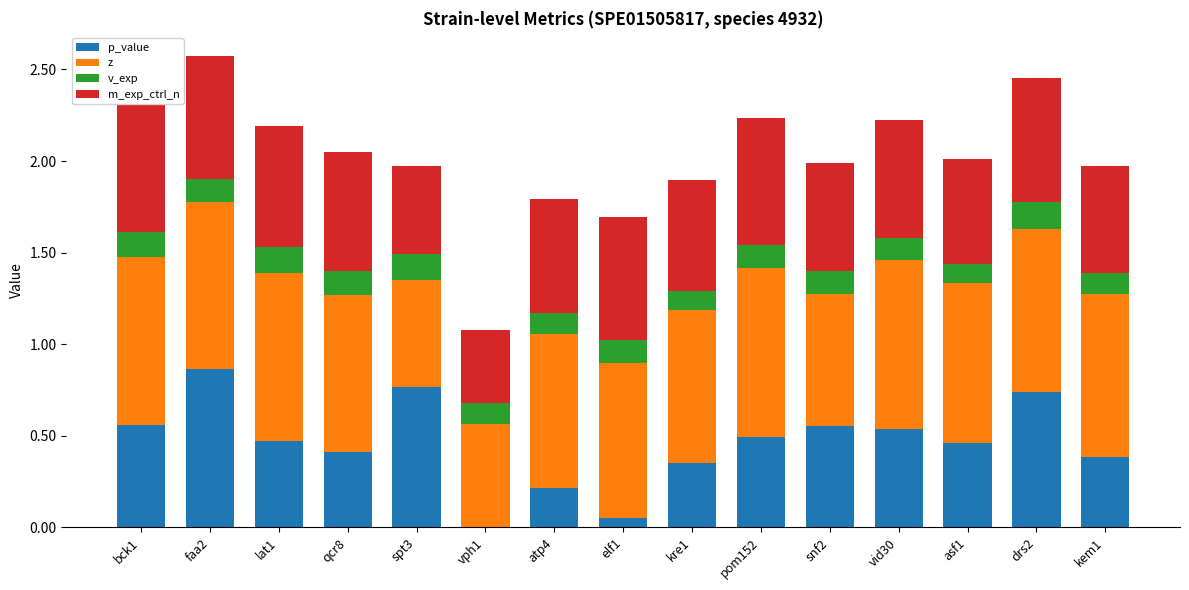

Which category has the highest value in the p_value series?

faa2